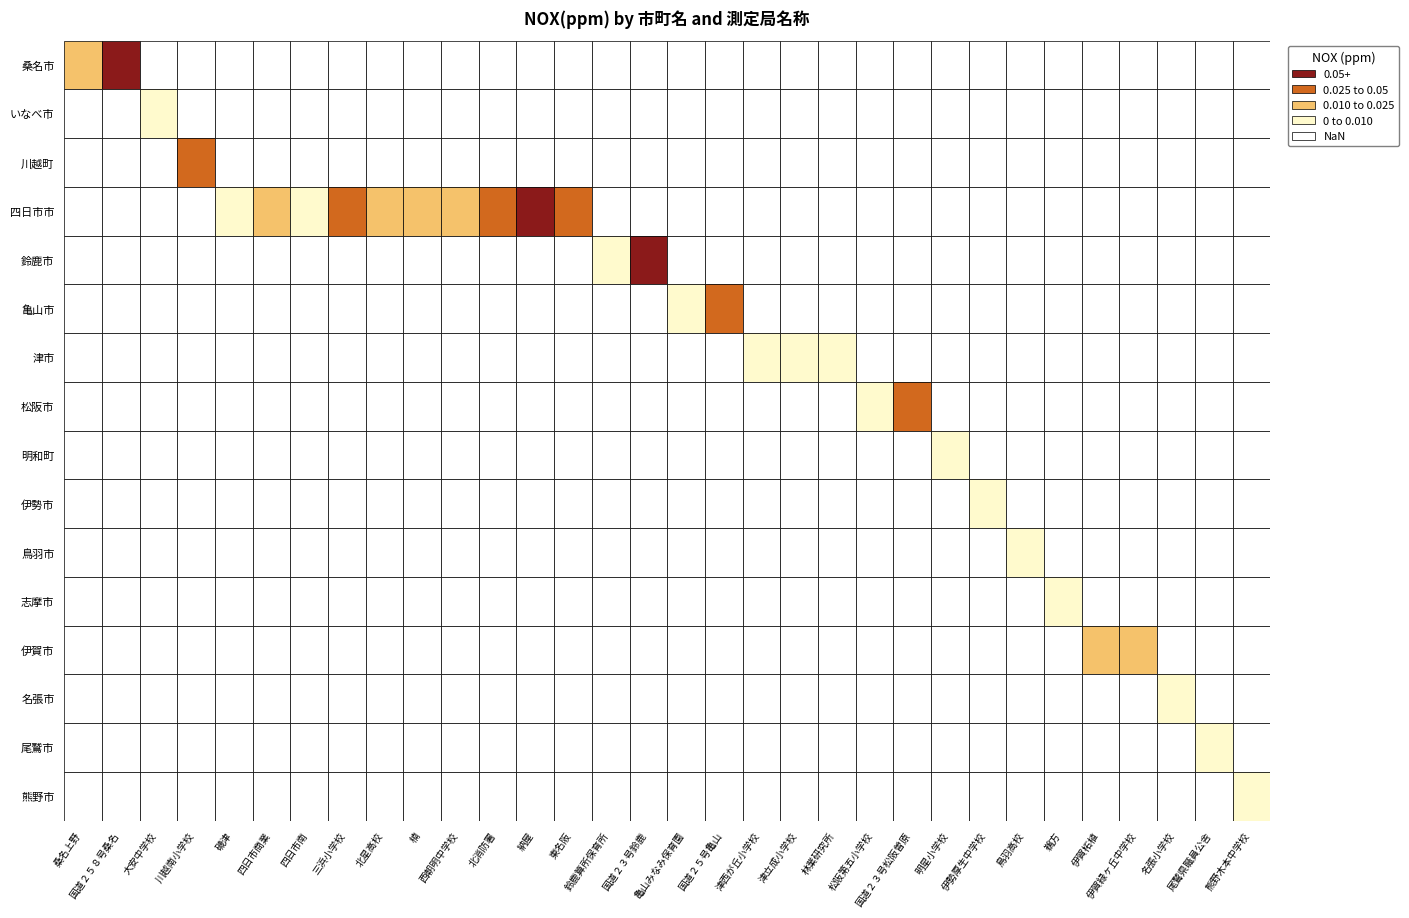

Reading left to right, list all the values displayed in this chart.

桑名市: 0.0	0.1
いなべ市: 0.0	0.0
川越町: 0.0	0.0
四日市市: 0.0	0.0
鈴鹿市: 0.0	0.0
亀山市: 0.0	0.0
津市: 0.0	0.0
松阪市: 0.0	0.0
明和町: 0.0	0.0
伊勢市: 0.0	0.0
鳥羽市: 0.0	0.0
志摩市: 0.0	0.0
伊賀市: 0.0	0.0
名張市: 0.0	0.0
尾鷲市: 0.0	0.0
熊野市: 0.0	0.0